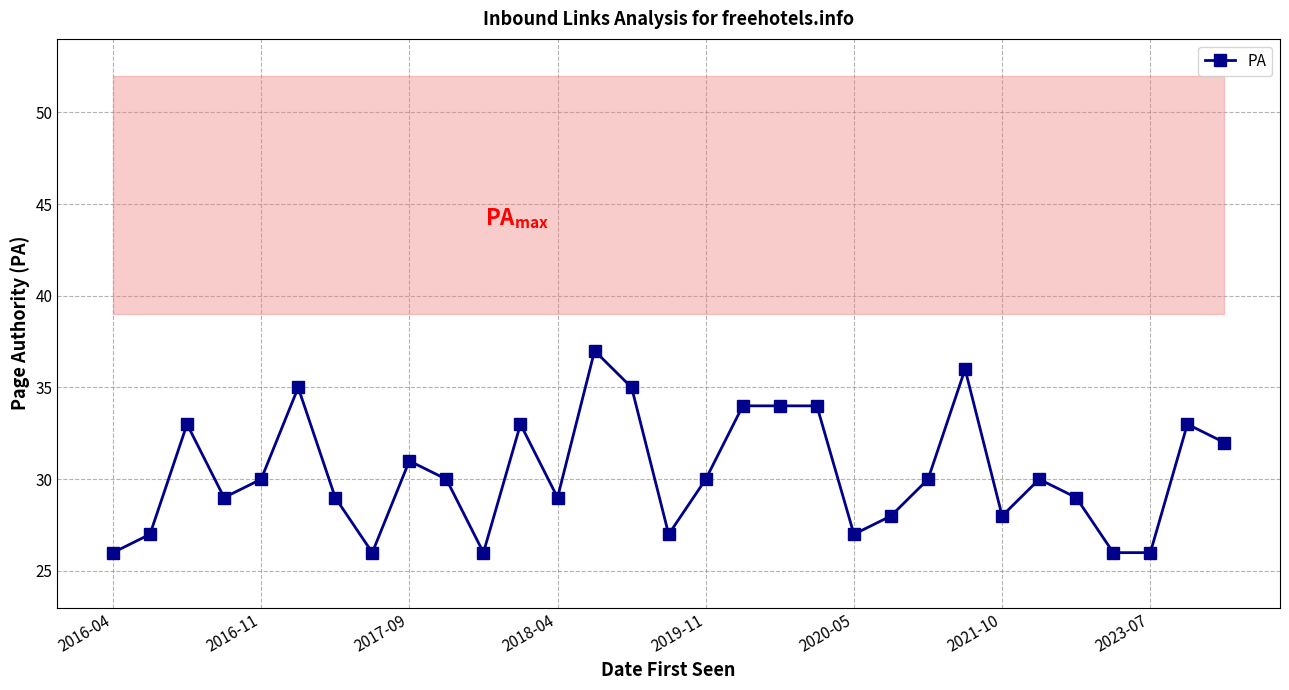

At which category does the chart reach its peak across all series?

13